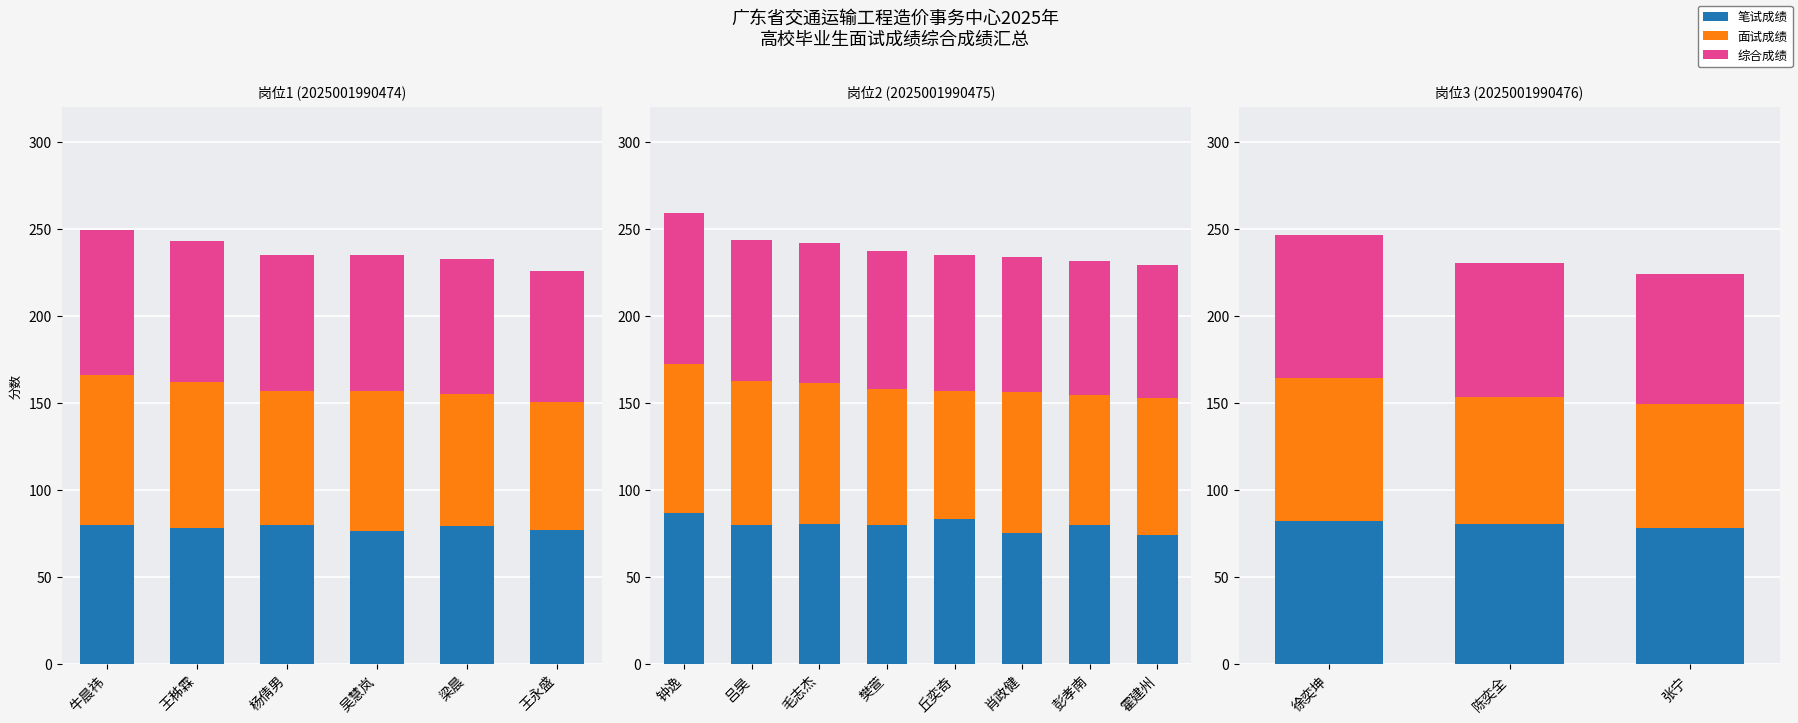

What is the label of the 2nd bar from the left?

陈奕全